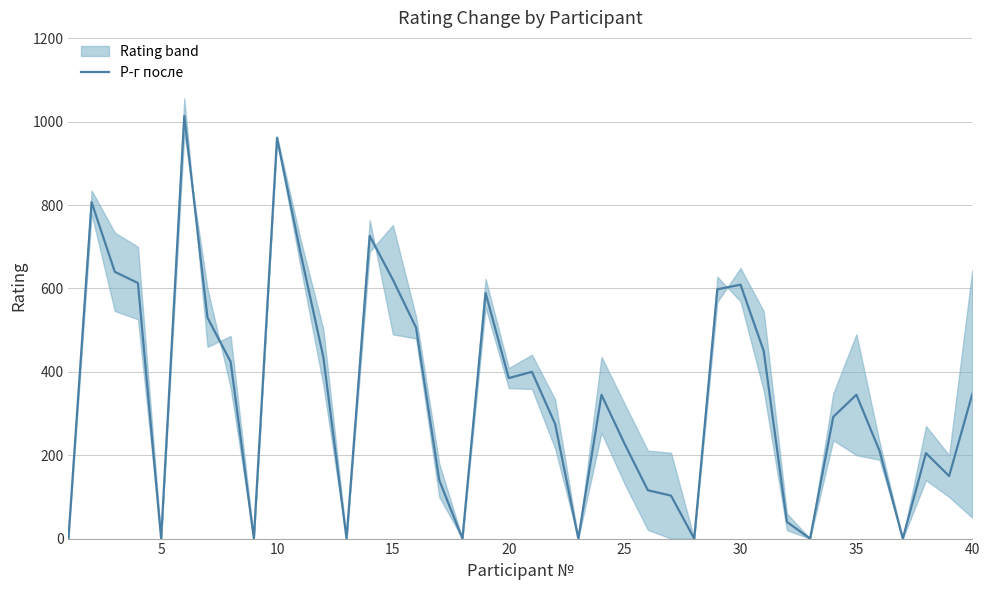

What value does the data have at 29, to the nearest 50?

600